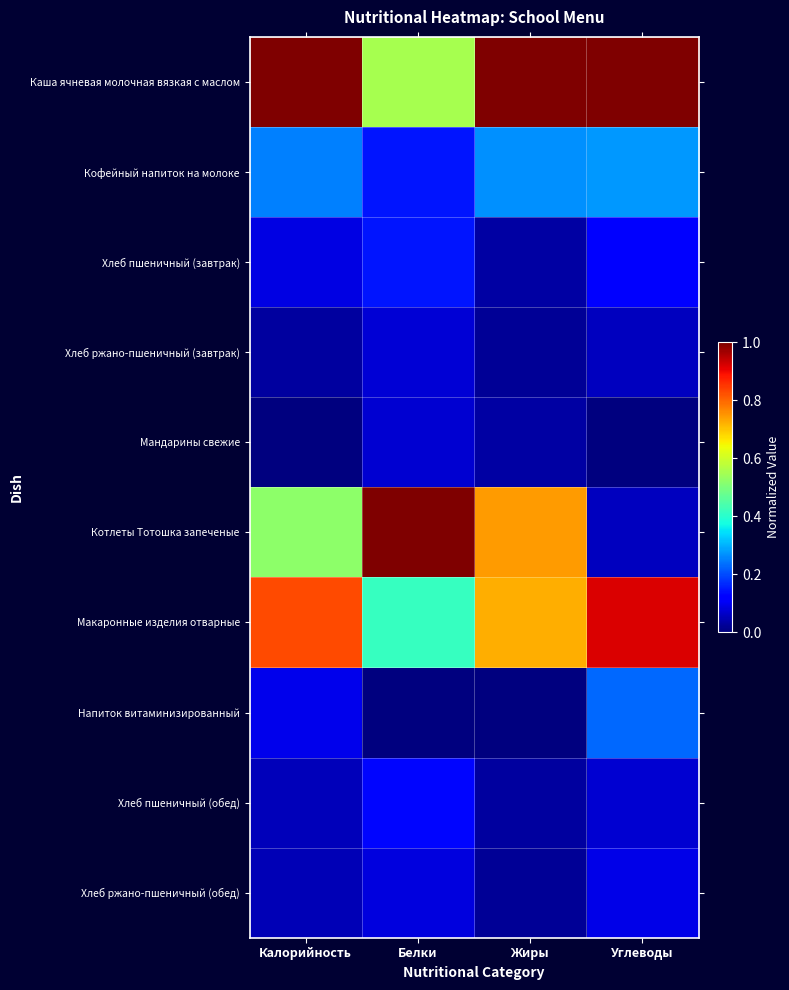

How many series are shown in this chart?

10